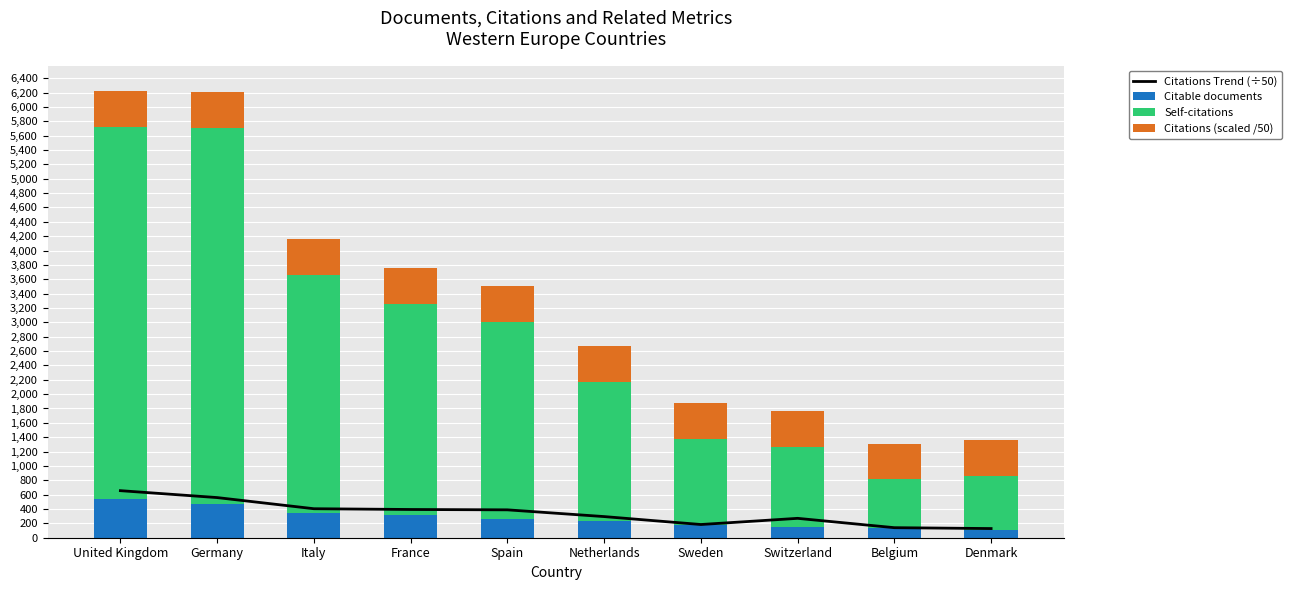

At Italy, list the series in order from largest to smallest.

Self-citations, Citations (scaled /50), Citations Trend (÷50), Citable documents